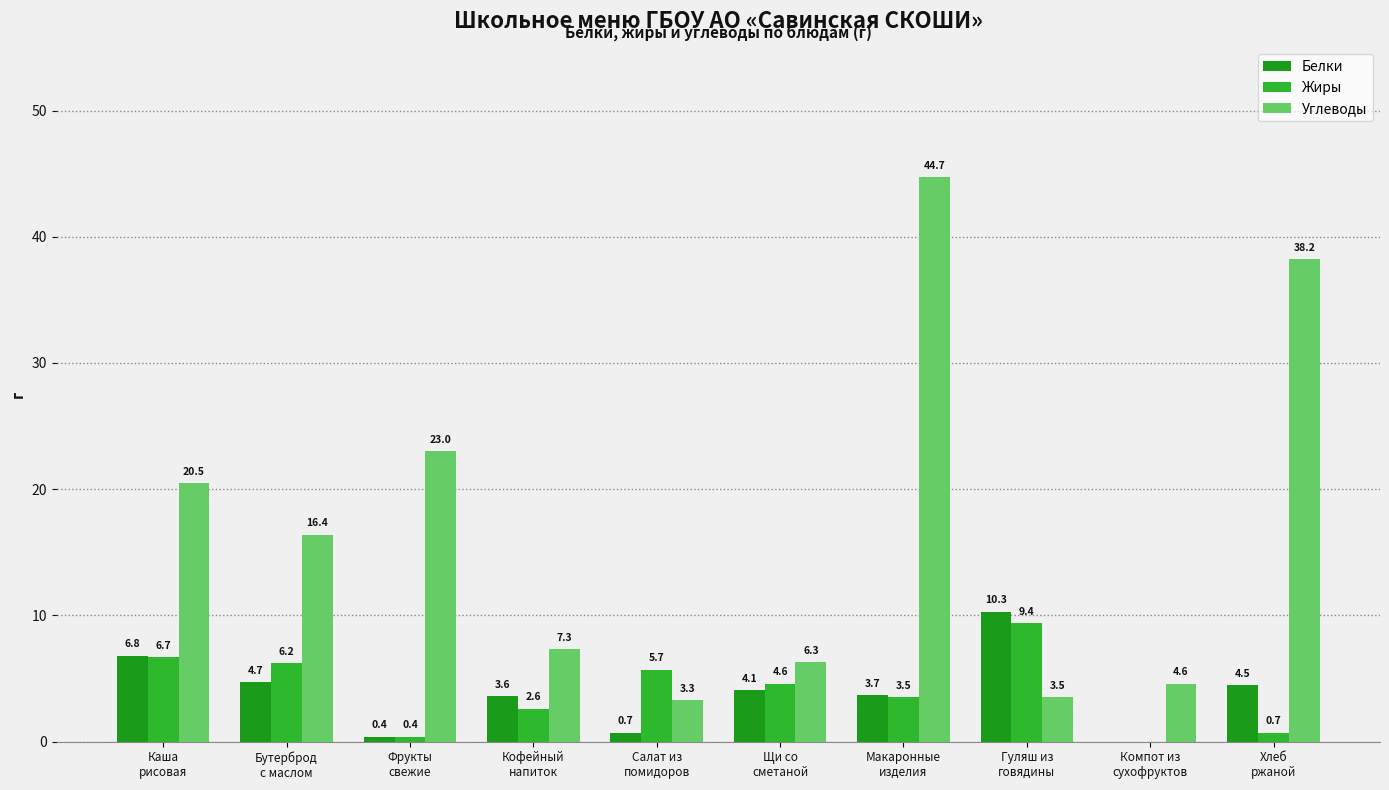

How many groups of bars are there?

10